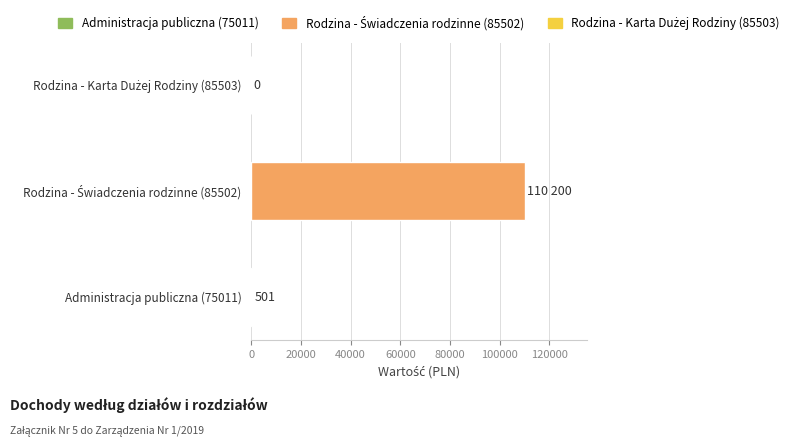

Rank the categories by value from highest to lowest.

Rodzina - Świadczenia rodzinne (85502), Administracja publiczna (75011), Rodzina - Karta Dużej Rodziny (85503)